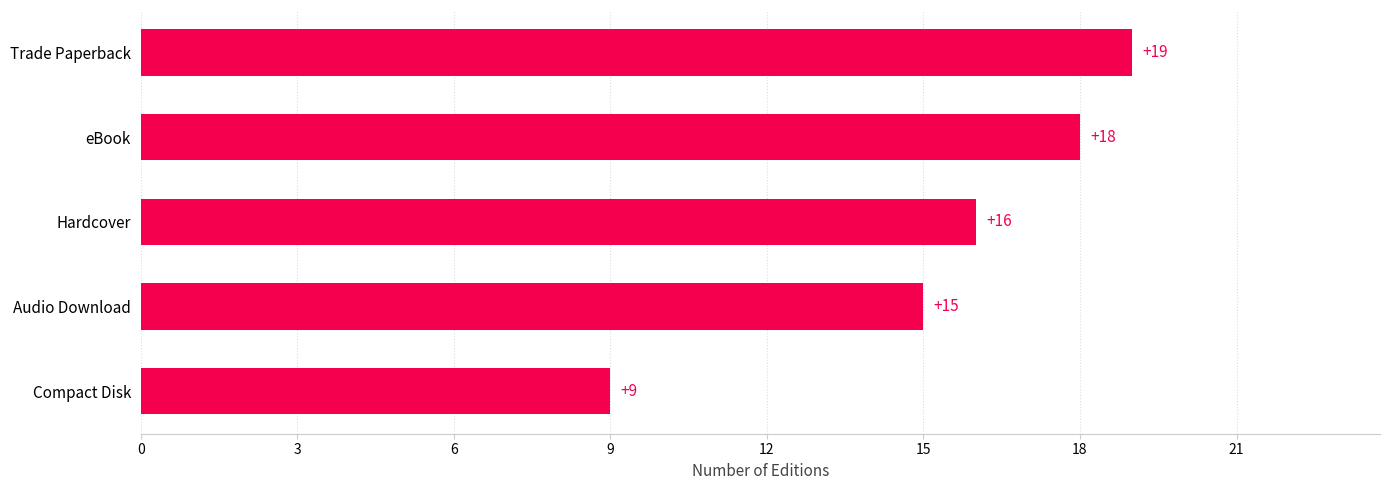

What is the minimum value shown in the chart?

9